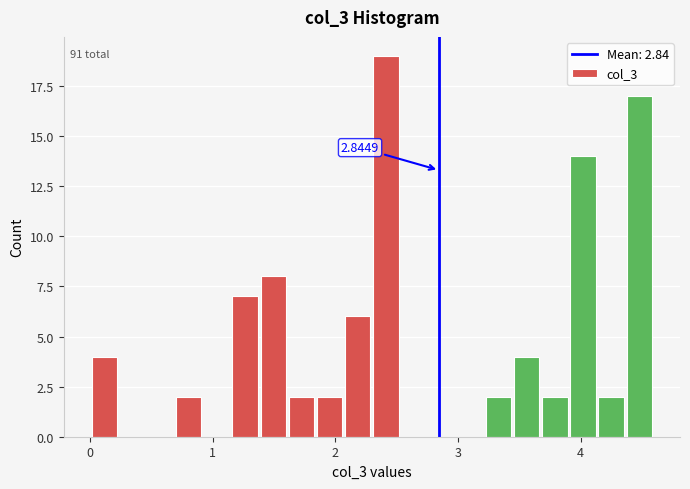

Read against the x-axis, roughly where is the centre of the tallest bar?

2.4